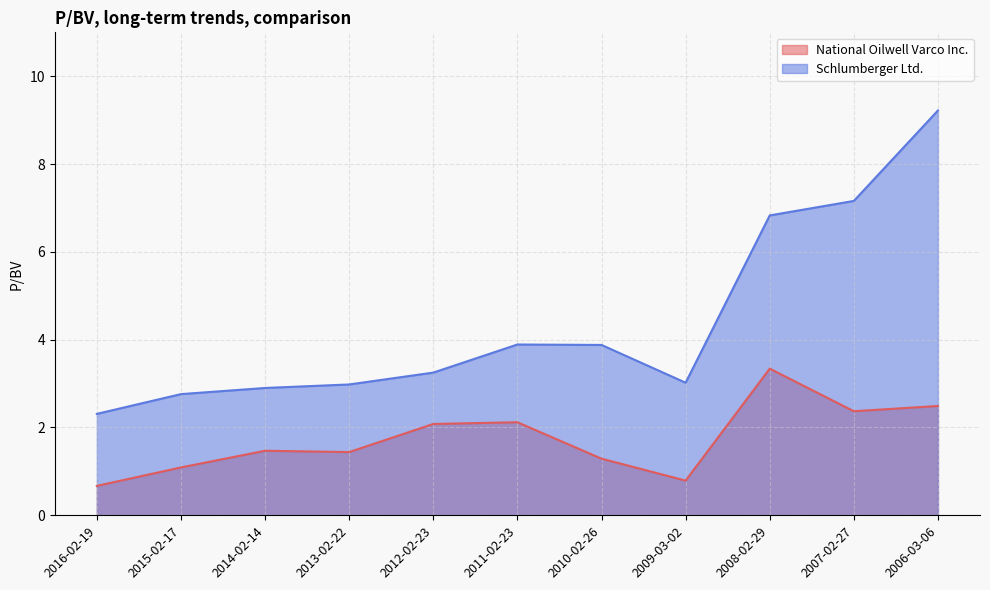

What is the label of the 2nd point from the right?

2007-02-27